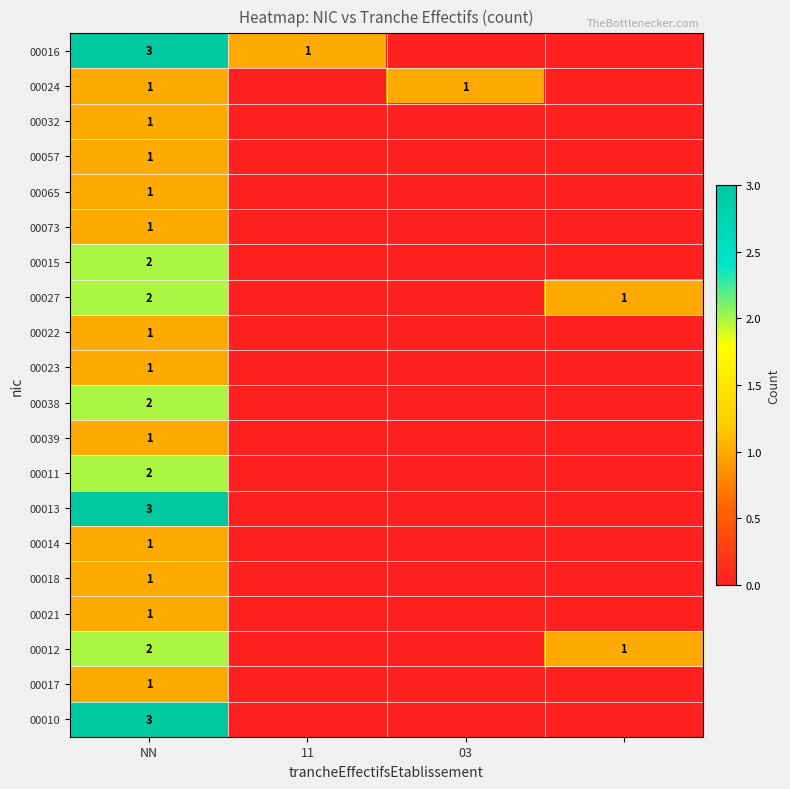

True or false: 00065 has a value of 1 at NN.

True